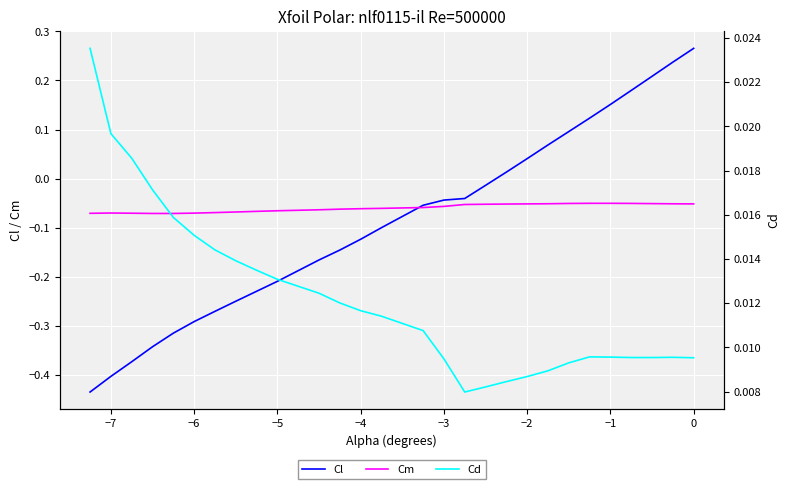

How many values in Cl are above zero?

10